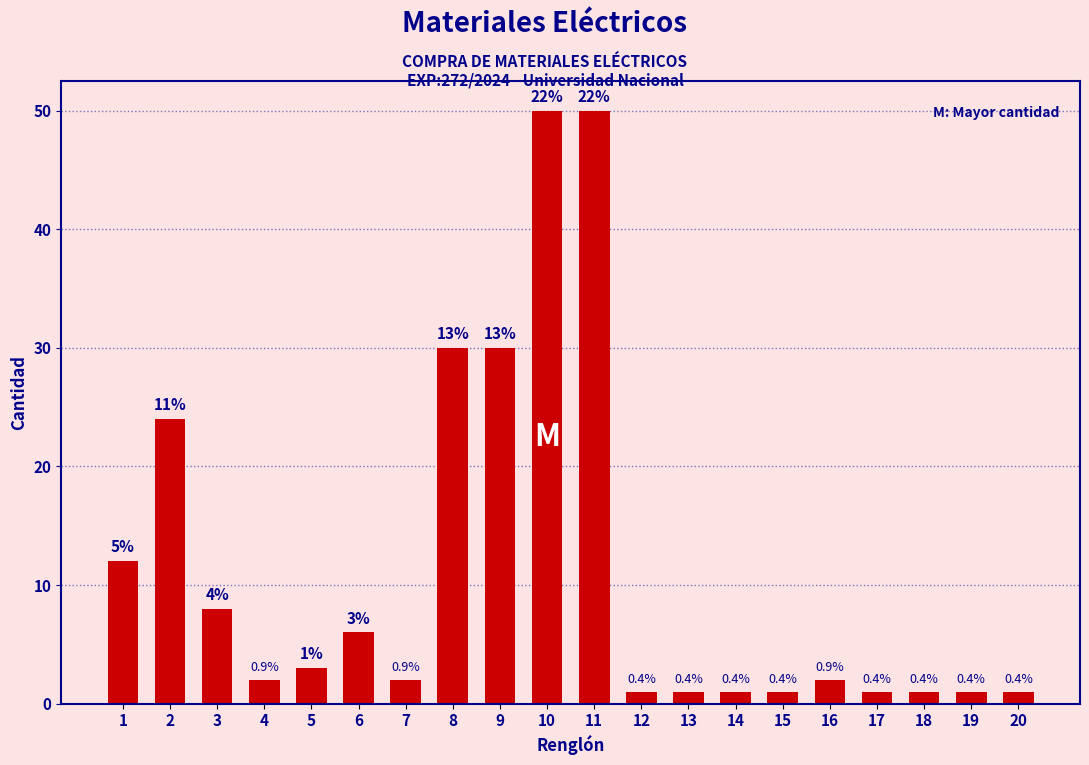

How many bars are there in total?

20